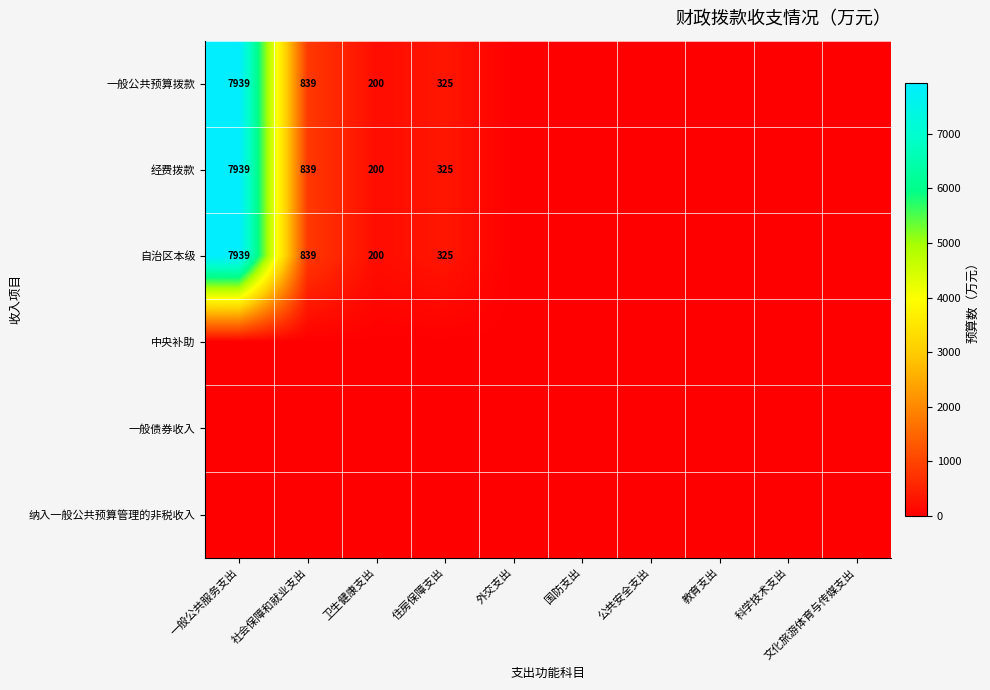

True or false: 一般公共预算拨款 has a value of 10879 at 一般公共服务支出.

False